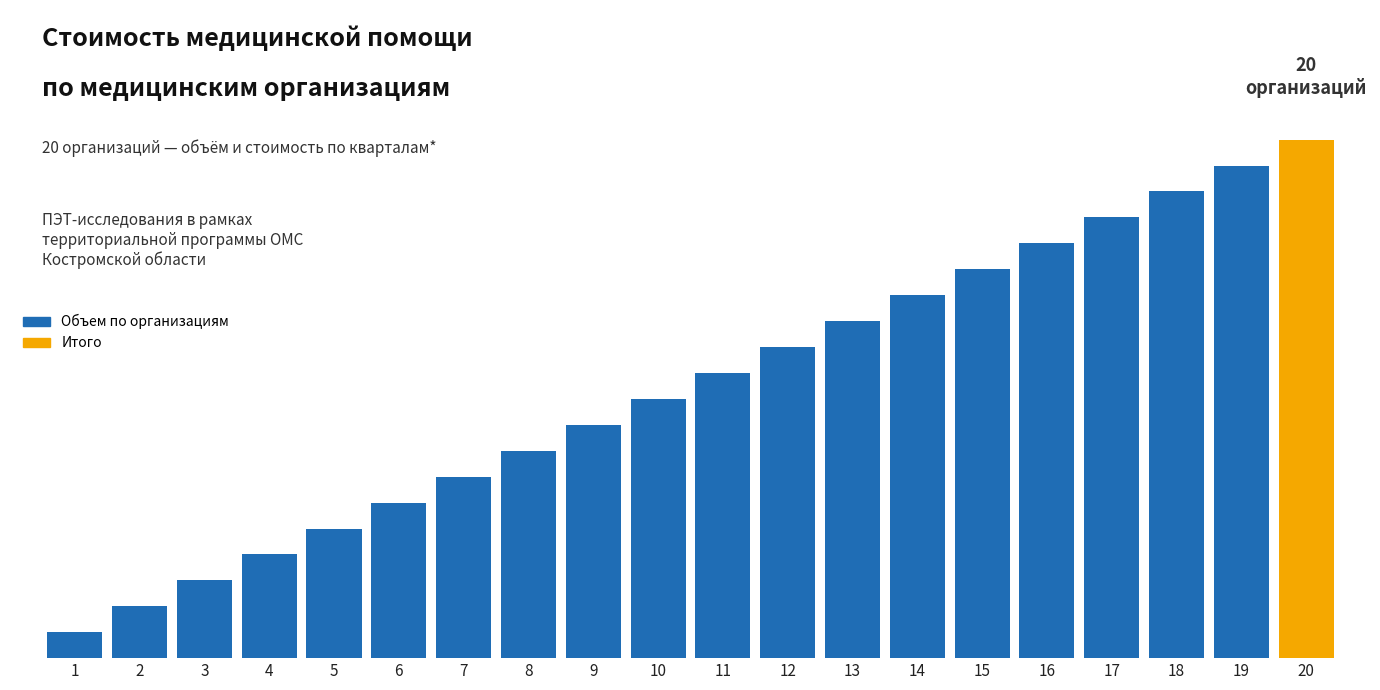

Are the bars horizontal?

No